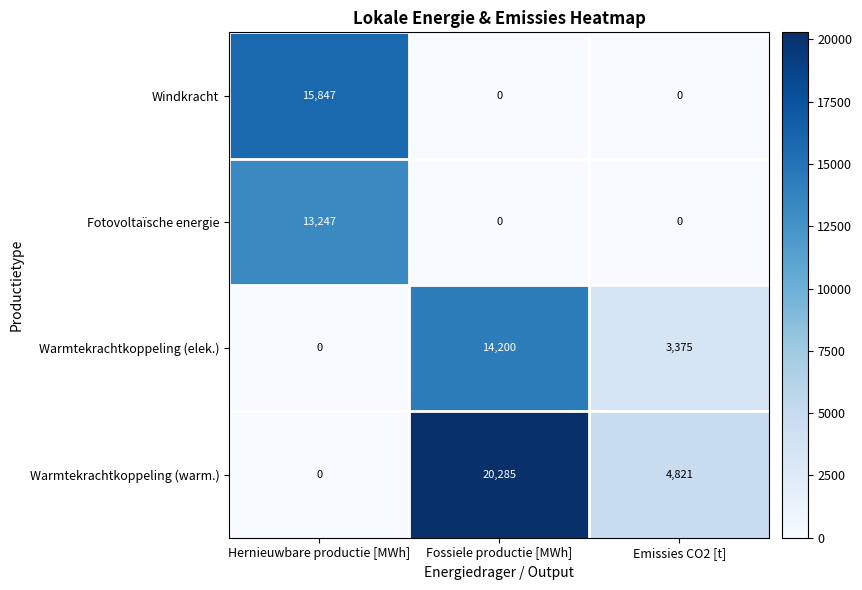

List the series in order of their peak value, lowest first.

Fotovoltaïsche energie, Warmtekrachtkoppeling (elek.), Windkracht, Warmtekrachtkoppeling (warm.)